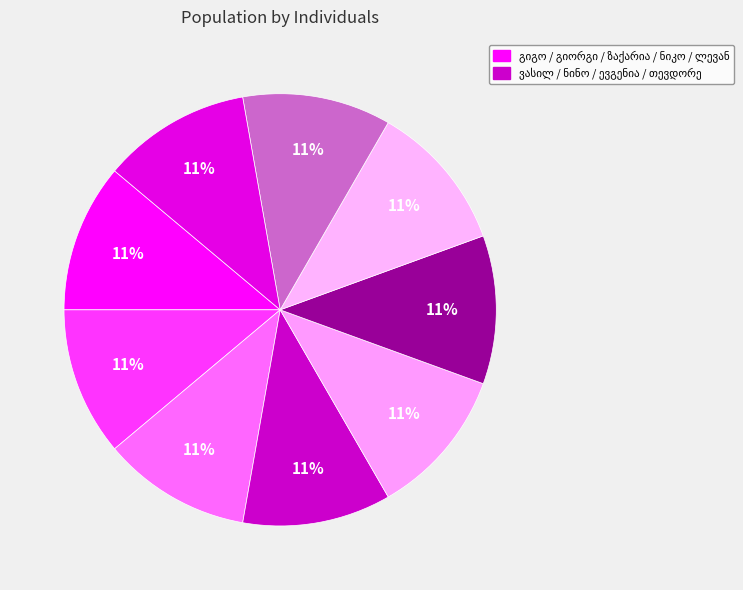

How many slices are in this pie chart?

9